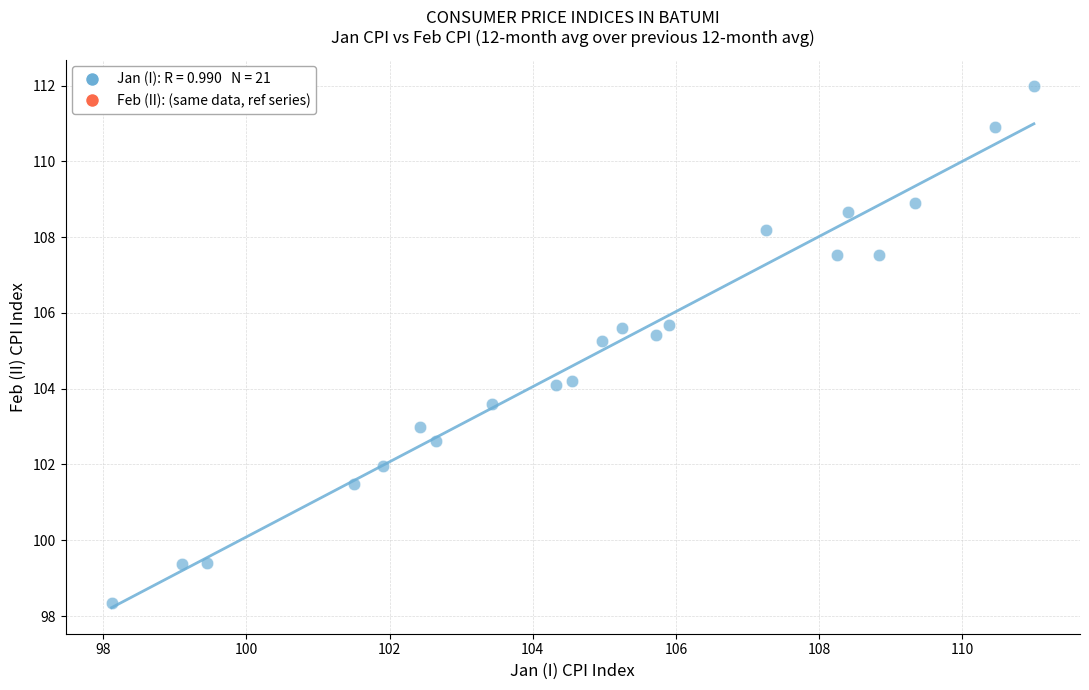

What is the range of Y values (max minus min)?

13.6